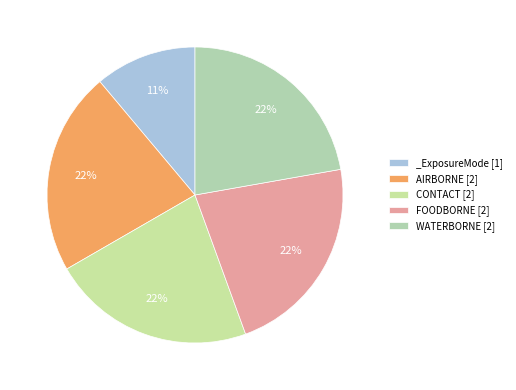

Does any single category account for the majority?

No